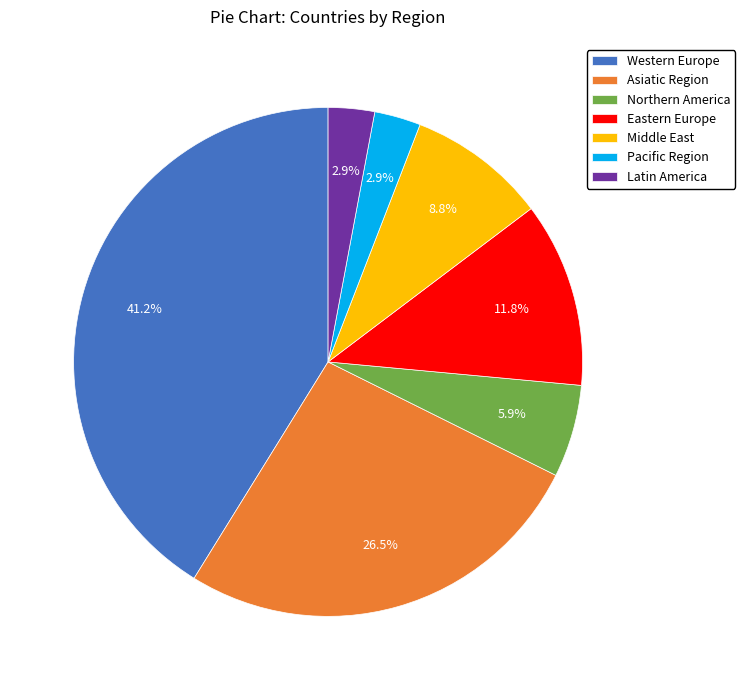

To the nearest percent, what is the combined percentage of Eastern Europe and Latin America?

15%